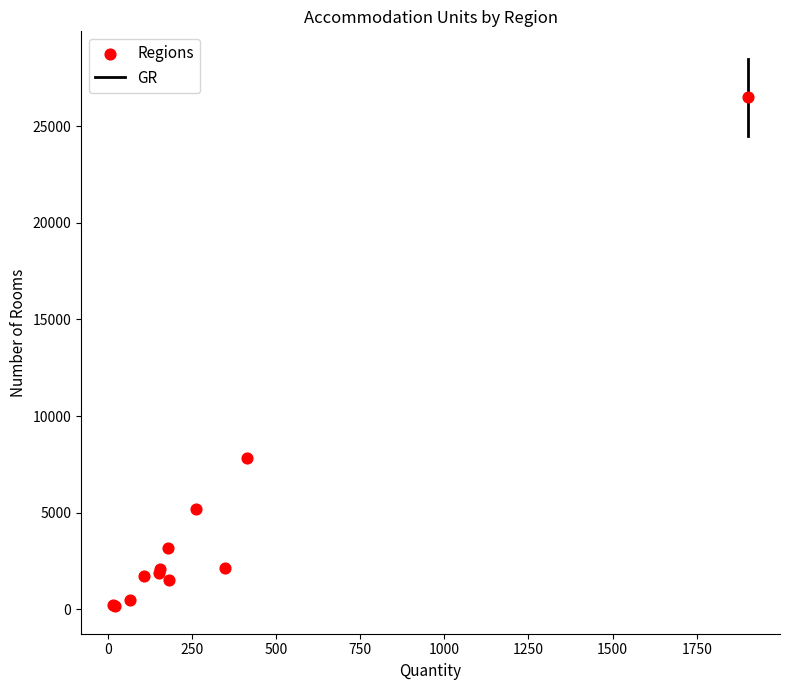

What Y value in the scatter plot is closest to 13321?

7832